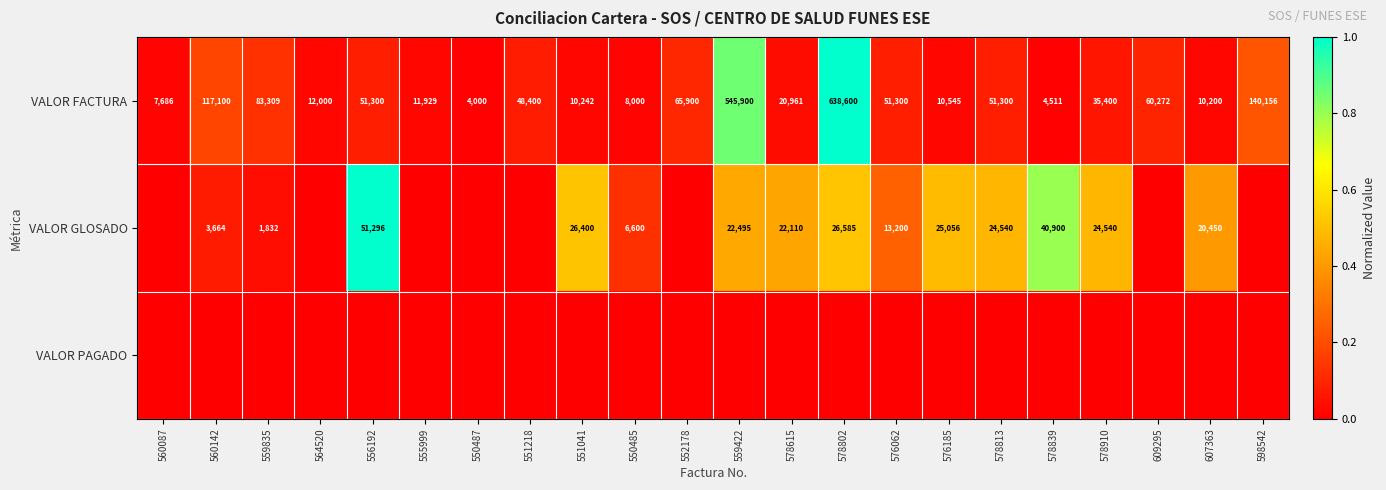

At how many categories does at least one series exceed 0?

22